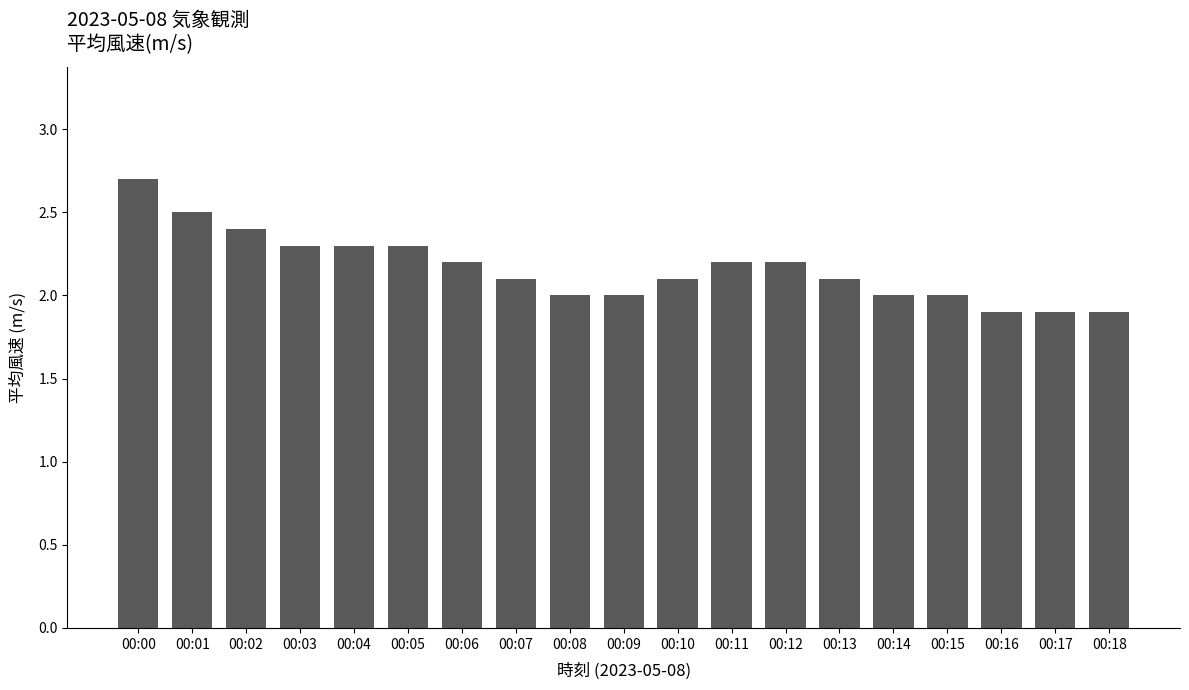

Reading right to left, list all the values displayed in this chart.

1.9	1.9	1.9	2.0	2.0	2.1	2.2	2.2	2.1	2.0	2.0	2.1	2.2	2.3	2.3	2.3	2.4	2.5	2.7